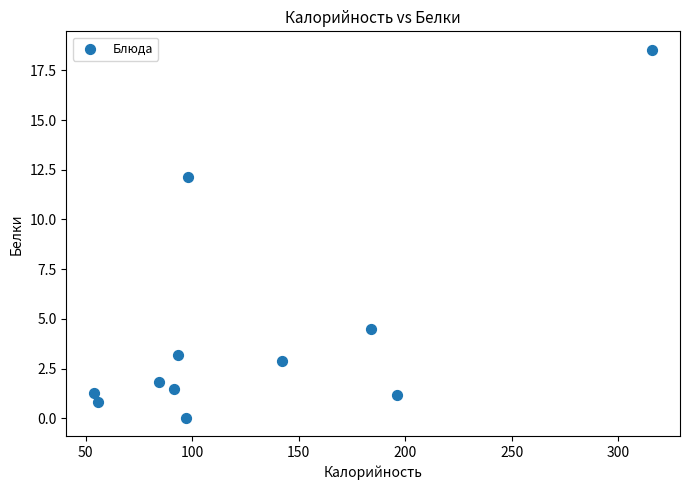

What is the range of Y values (max minus min)?

18.5